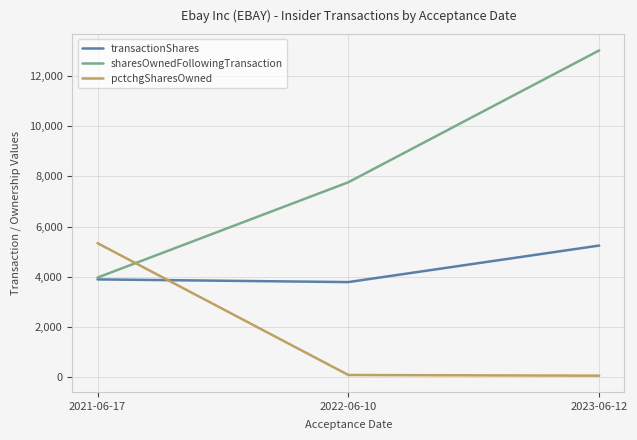

Which series changed the most between 2021-06-17 and 2023-06-12?

sharesOwnedFollowingTransaction